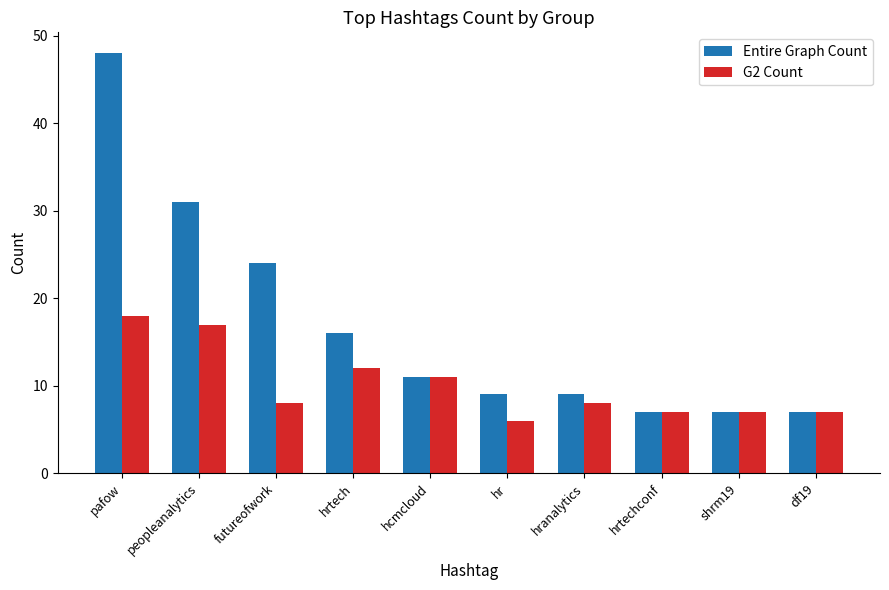

What is the difference between the second highest and minimum values in the Entire Graph Count series?

24